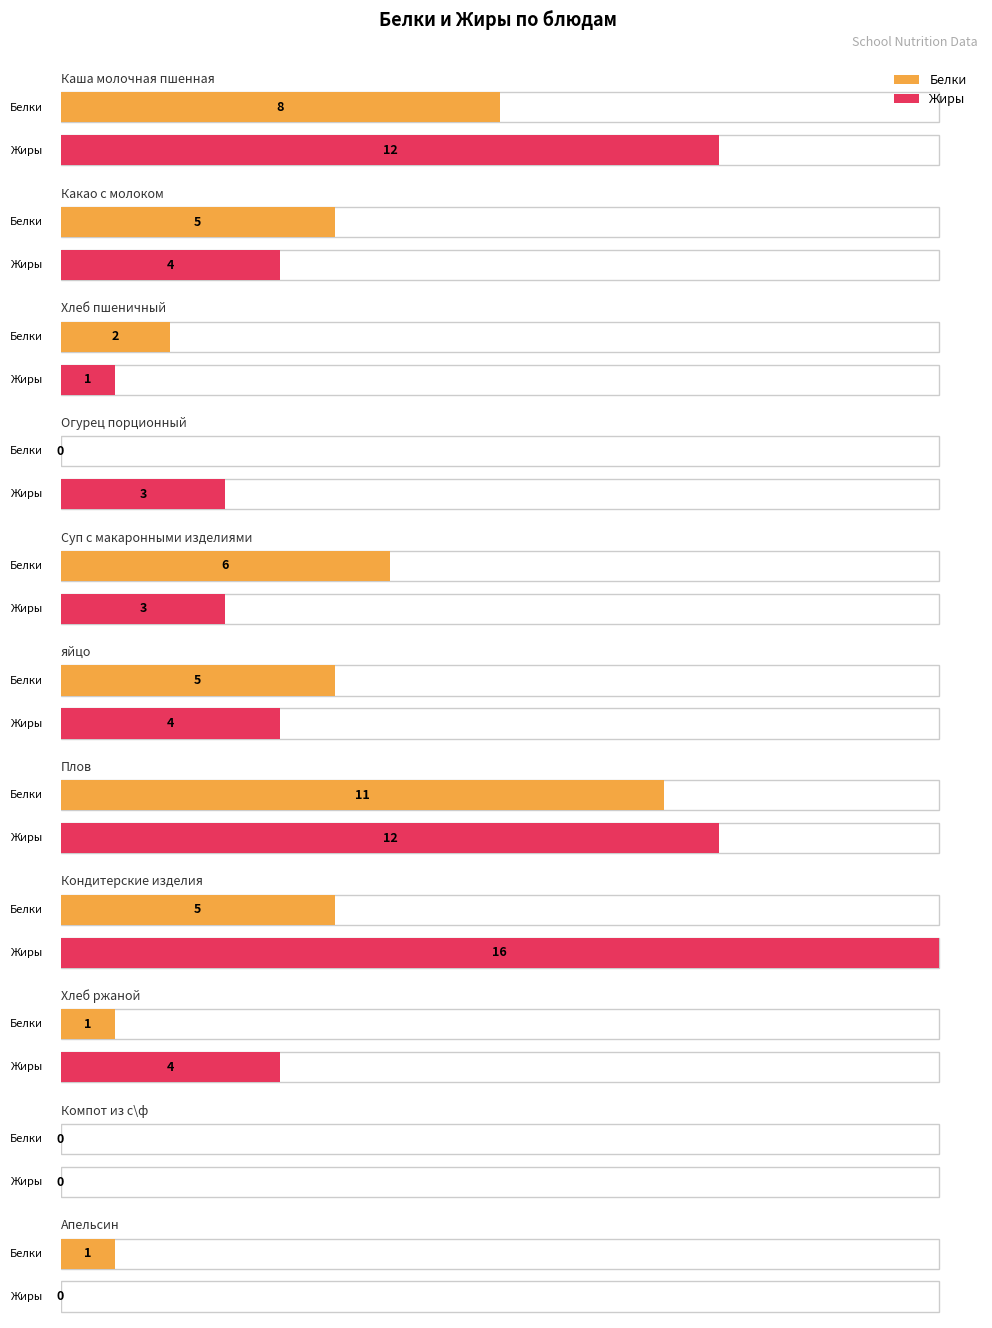

How many bars are there in total?

22